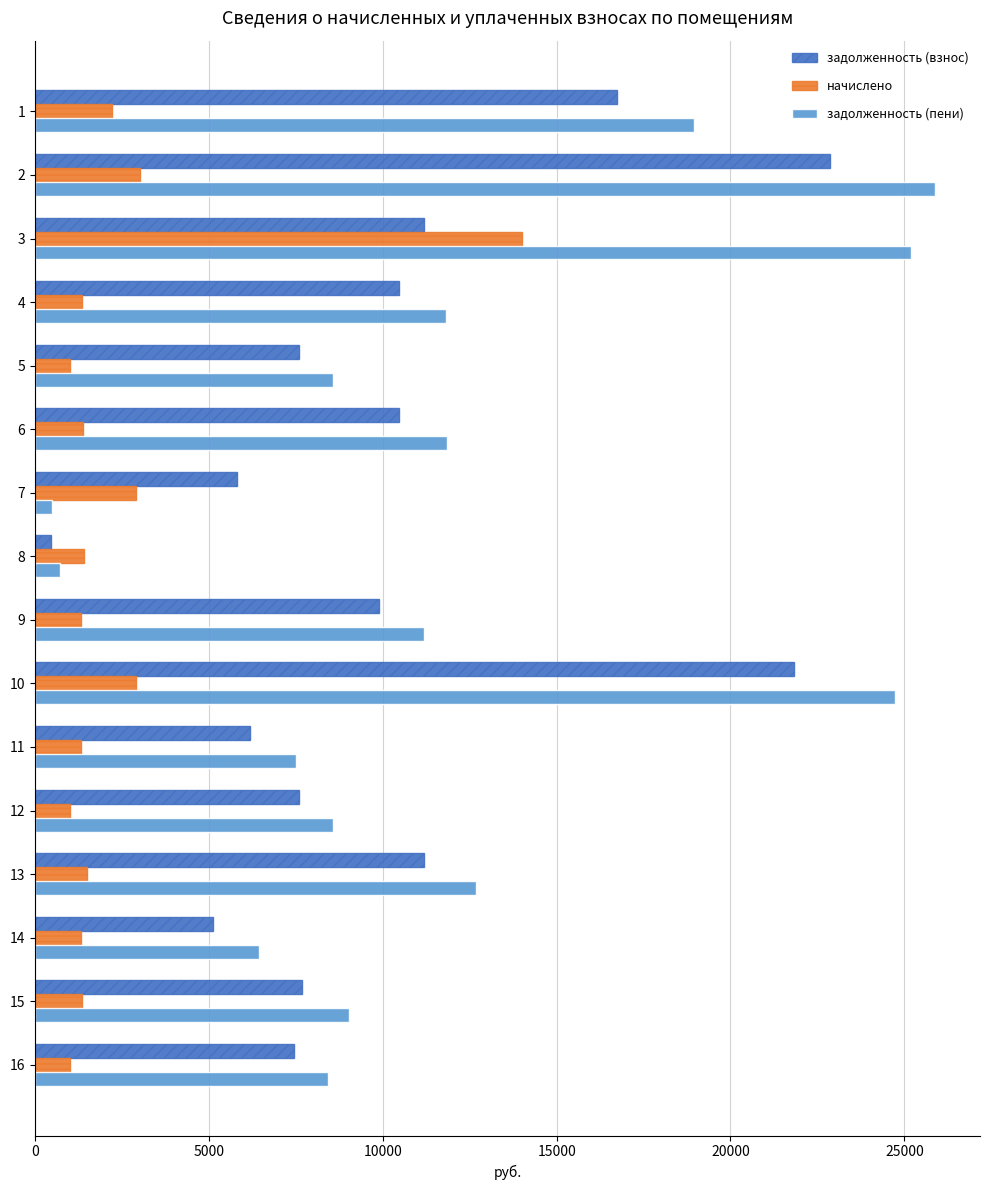

Which series has the largest total across all categories?

задолженность (пени)